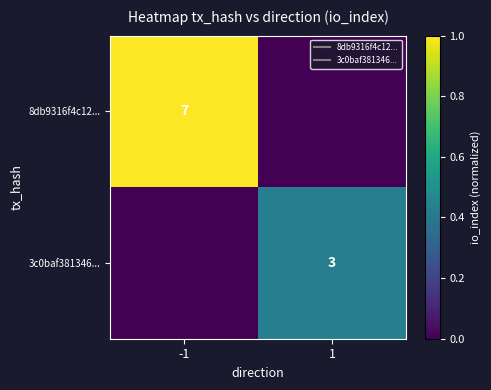

Rank the series by their maximum value, from highest to lowest.

8db9316f4c12..., 3c0baf381346...